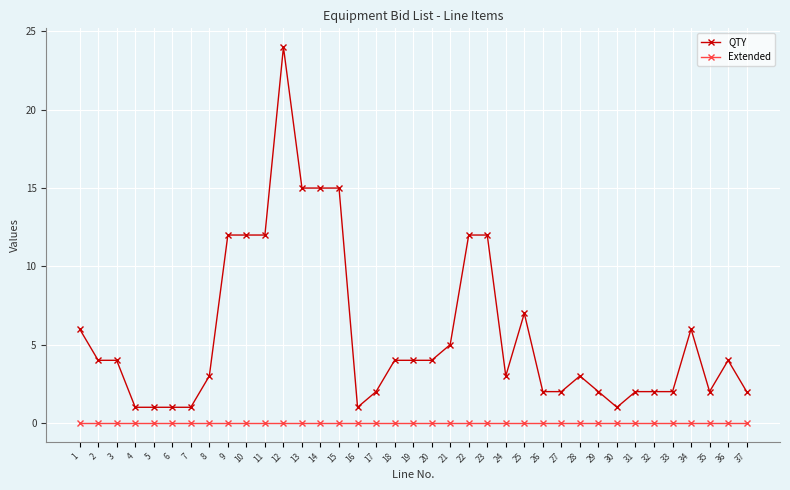

Which category has the highest value across all series?

12